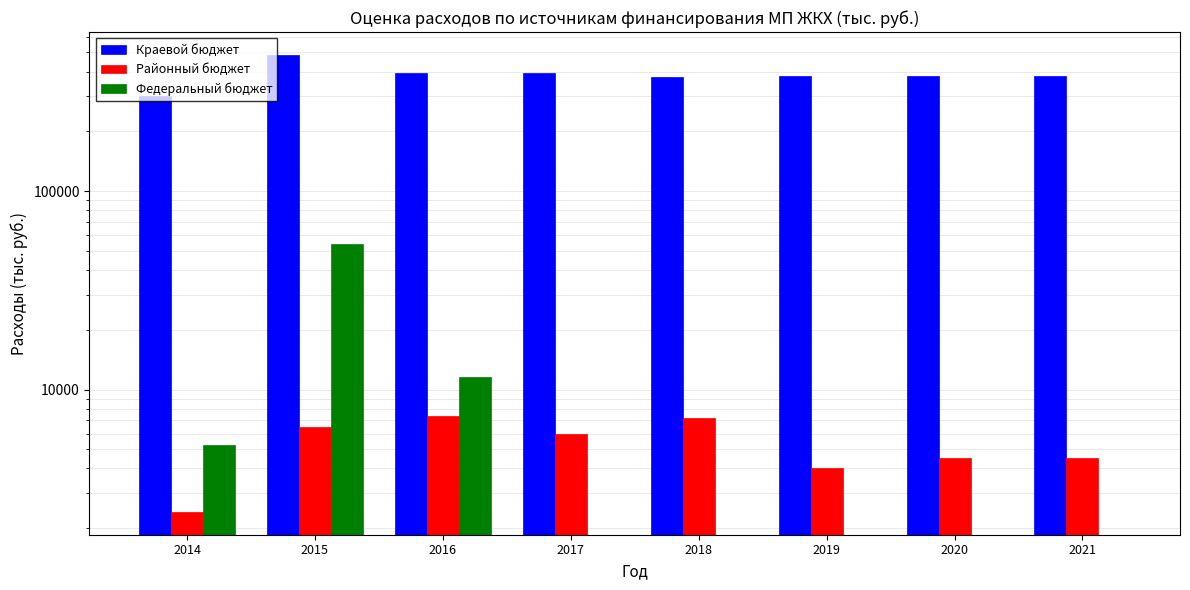

What is the average value of the Районный бюджет series?

5310.2